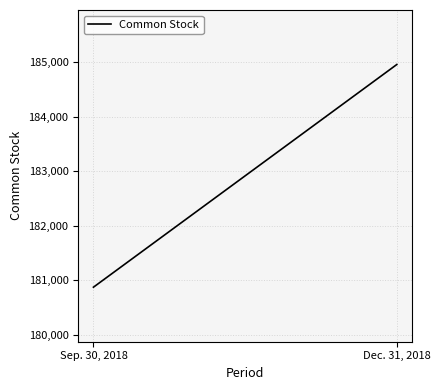

What is the difference between the maximum and minimum values?

4086.0